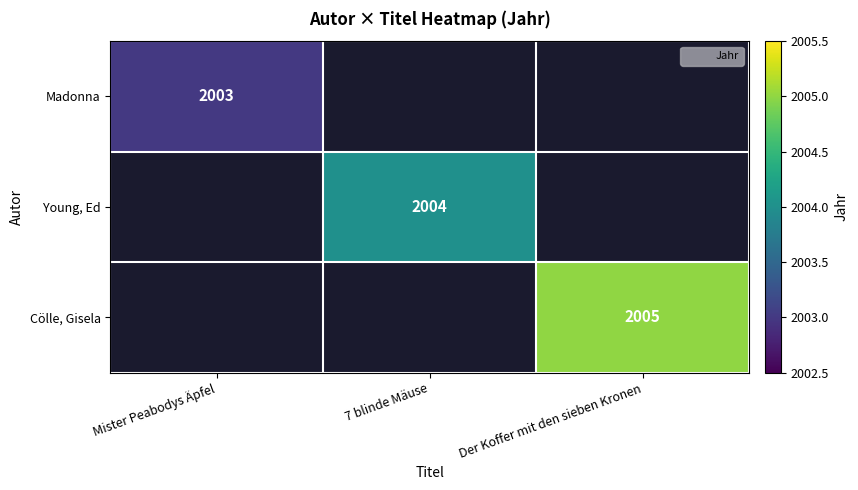

How many values in Cölle, Gisela are above zero?

1